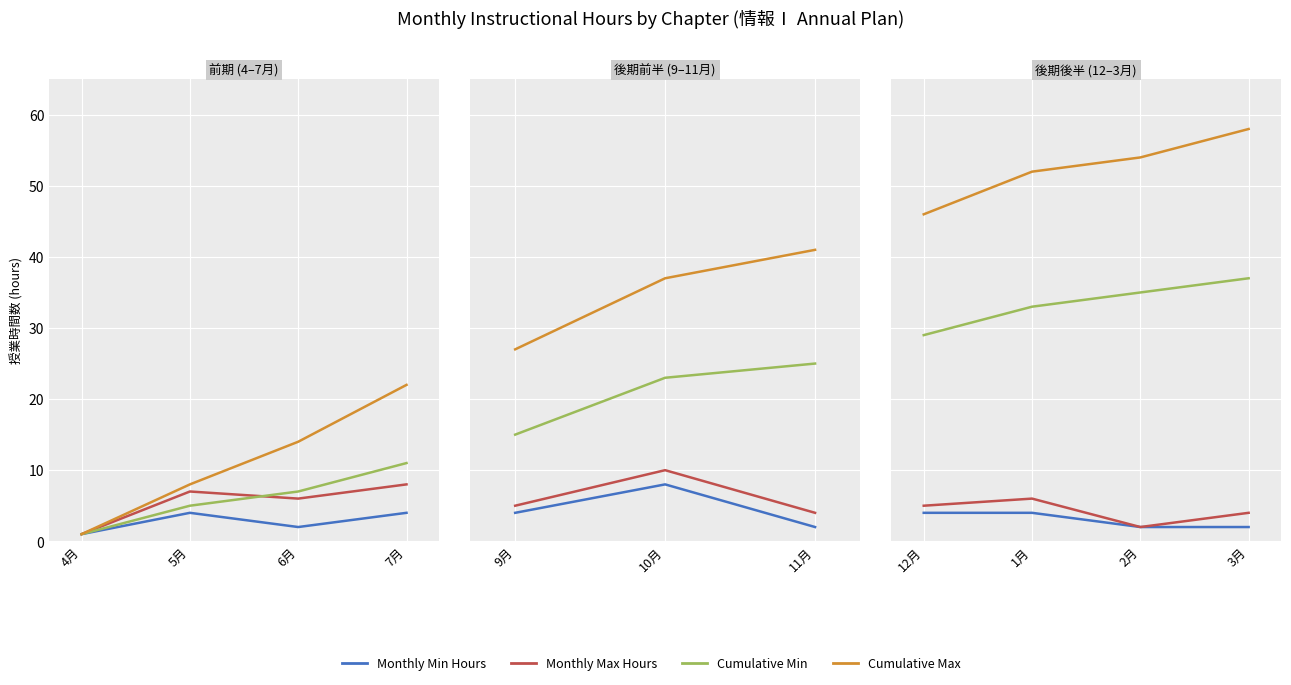

At which label does Cumulative Min reach its minimum?

4月